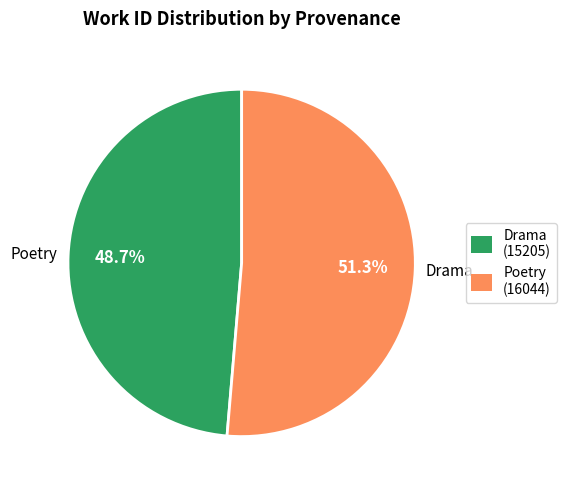

Is the sum of Poetry (16044) and Drama (15205) greater than half?

Yes